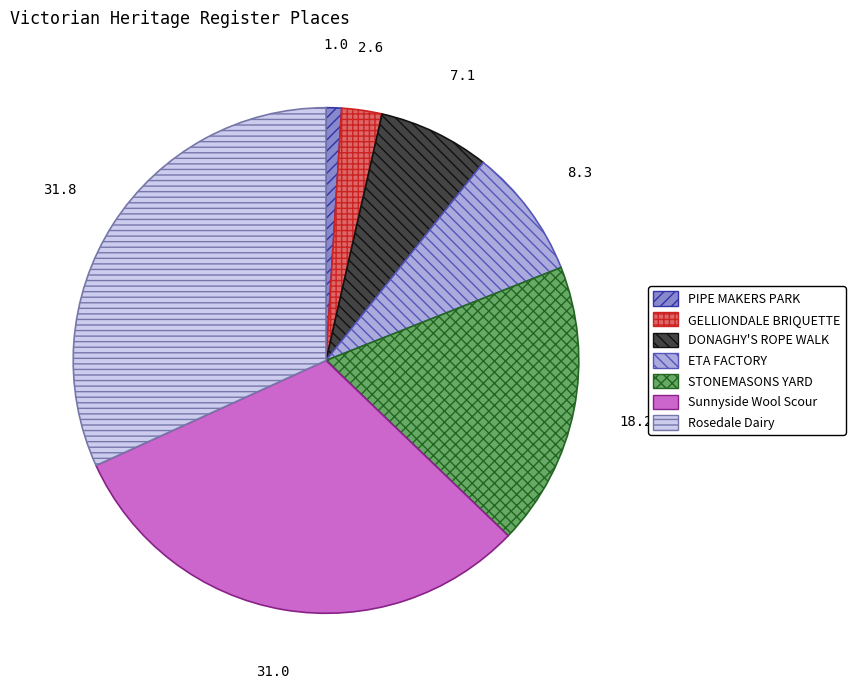

How many slices are in this pie chart?

7